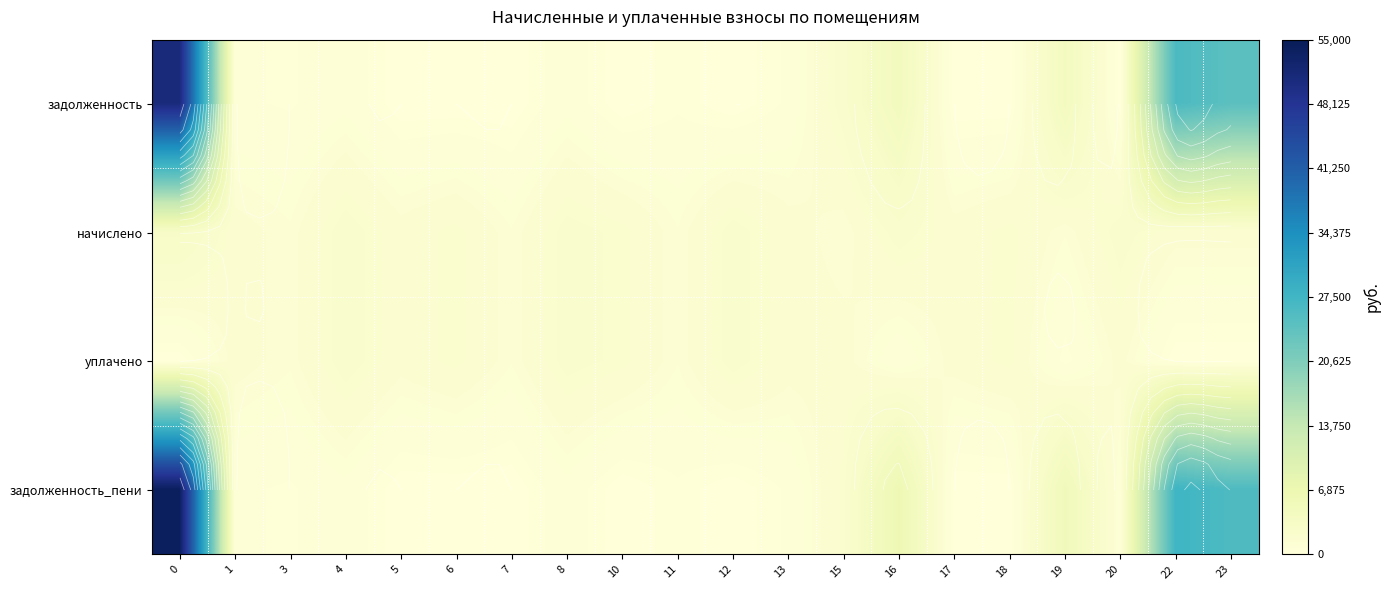

True or false: задолженность has a value of 0.0 at 20.

True